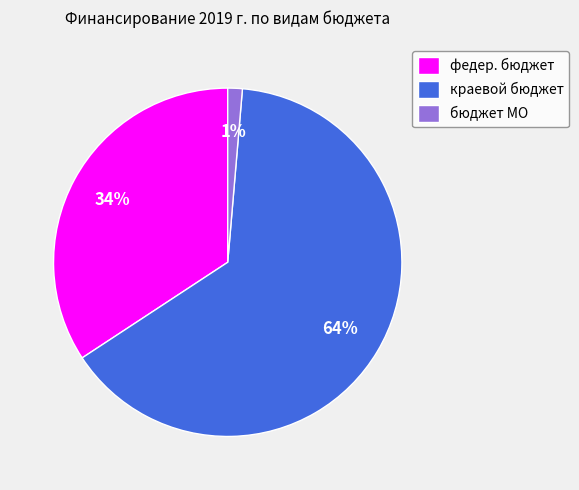

To the nearest percent, what is the combined percentage of краевой бюджет and бюджет МО?

66%